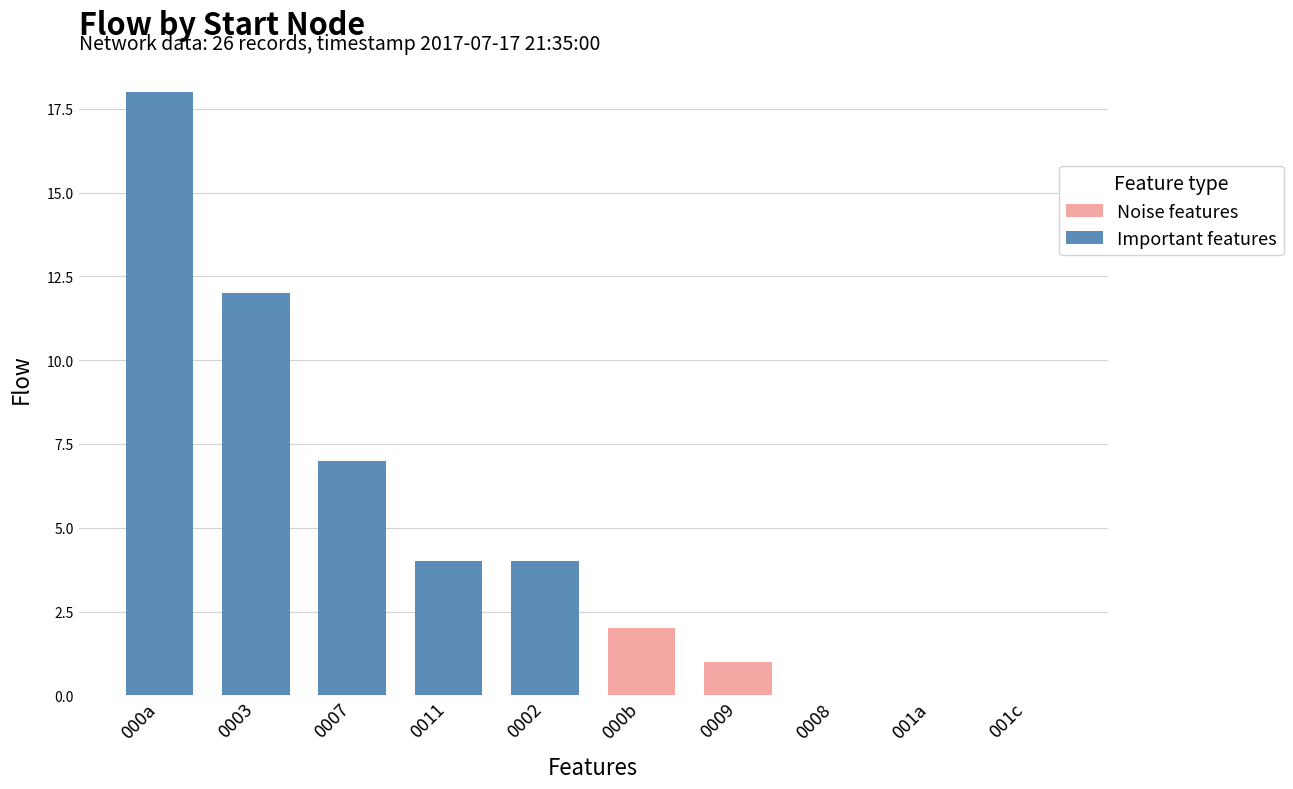

What is the value of the Important features bar at the 1st from the left?

18